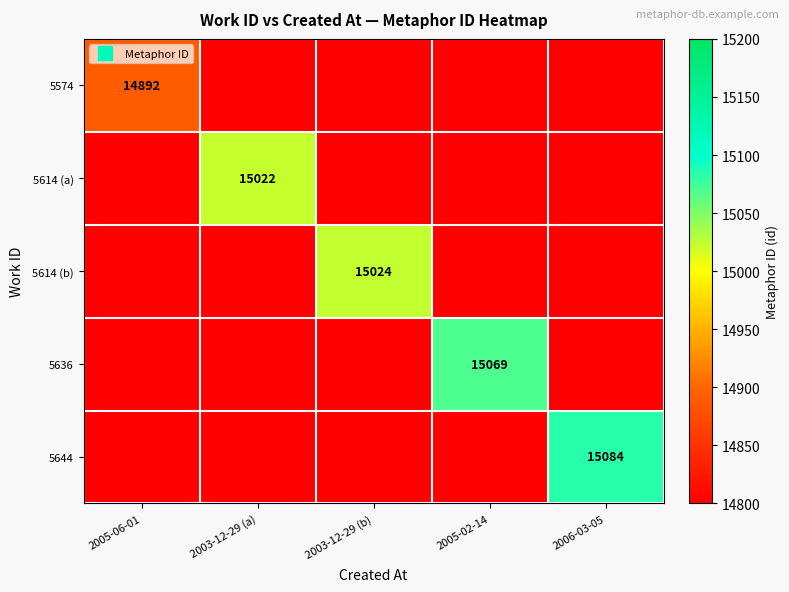

The value of 5614 (a) at 2005-06-01 is -5895. True or false?

False